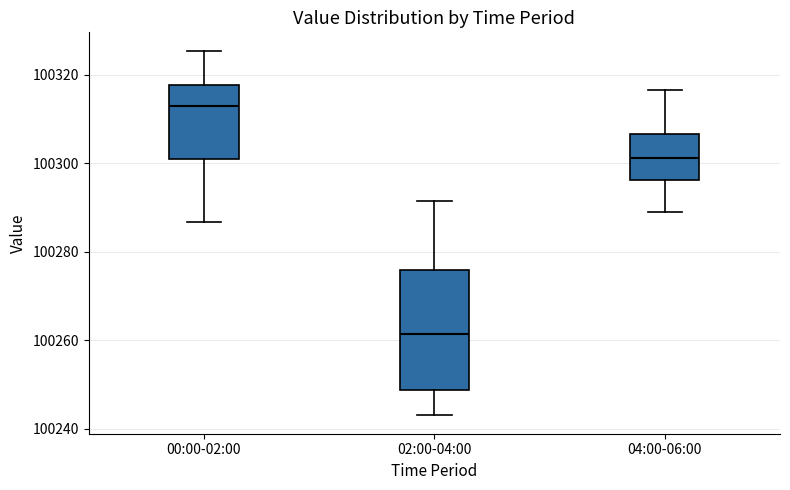

Reading left to right, read every box against the y-axis: the position of its median line, the range the box covers, and the ends of its whiskers. The values are not printed on the chart, so give them approximately, as read against the axis.

00:00-02:00: median 100312, box 100302 to 100318, whiskers 100286 to 100326
02:00-04:00: median 100262, box 100248 to 100276, whiskers 100244 to 100292
04:00-06:00: median 100302, box 100296 to 100306, whiskers 100290 to 100316